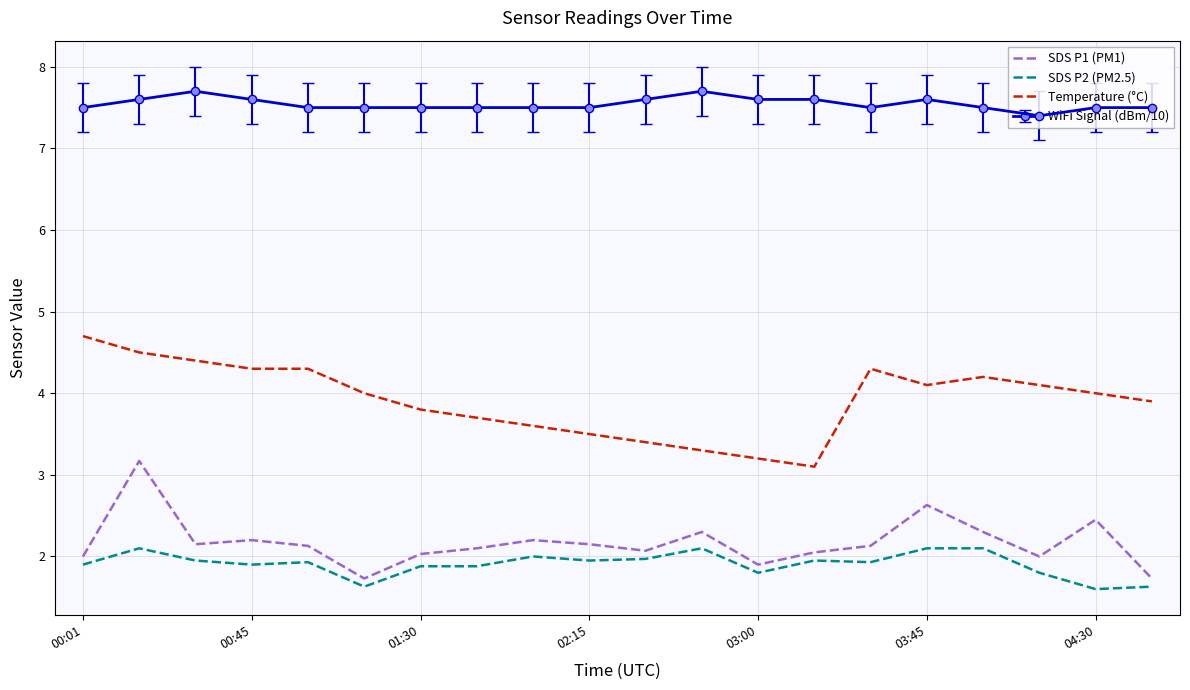

True or false: WiFi Signal (dBm/10) and SDS P2 (PM2.5) cross at least once.

False